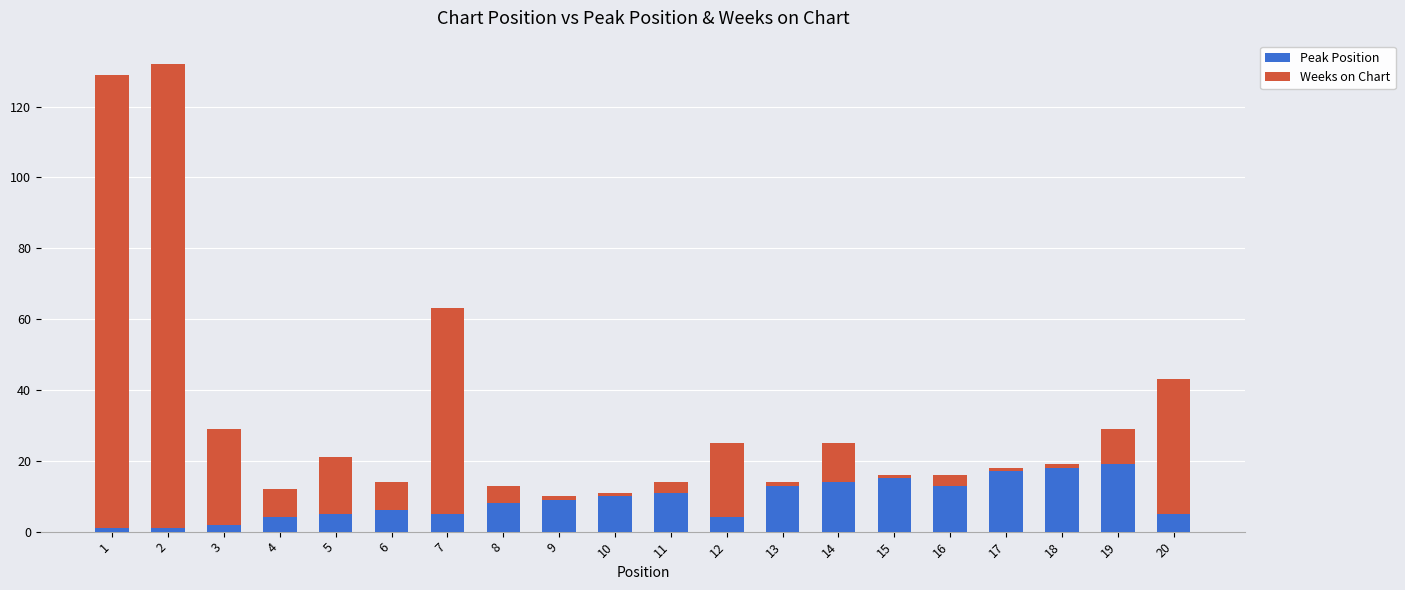

The value of Peak Position at 9 is 9. True or false?

True